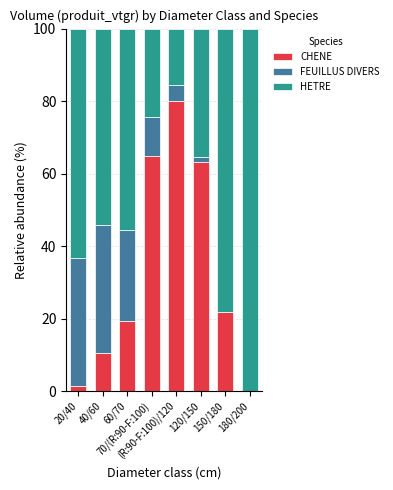

What are all the series names shown in the legend?

CHENE, FEUILLUS DIVERS, HETRE